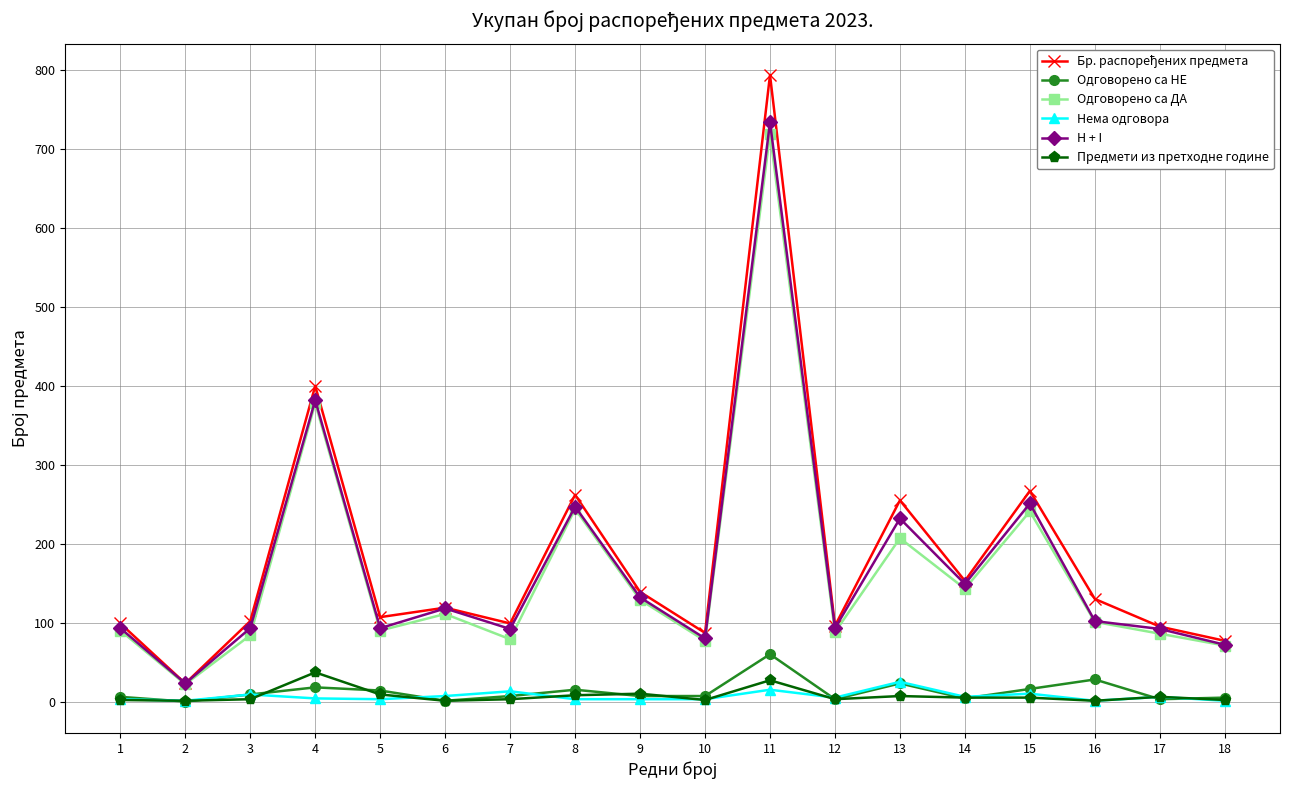

Does the chart display data point markers on the line(s)?

Yes